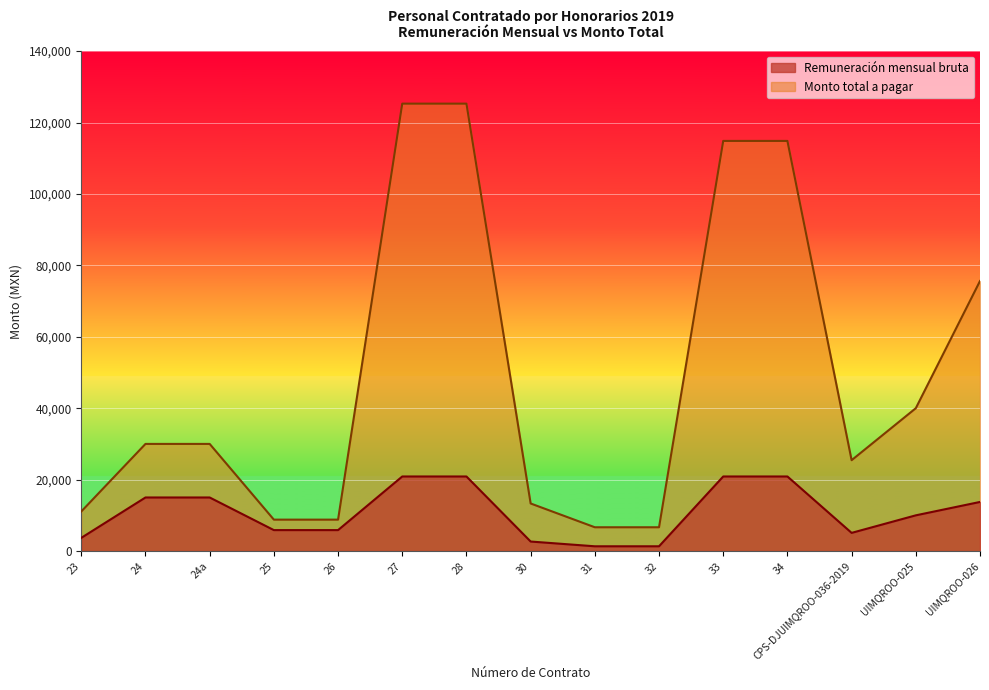

Rank the series by their maximum value, from highest to lowest.

Monto total a pagar, Remuneración mensual bruta